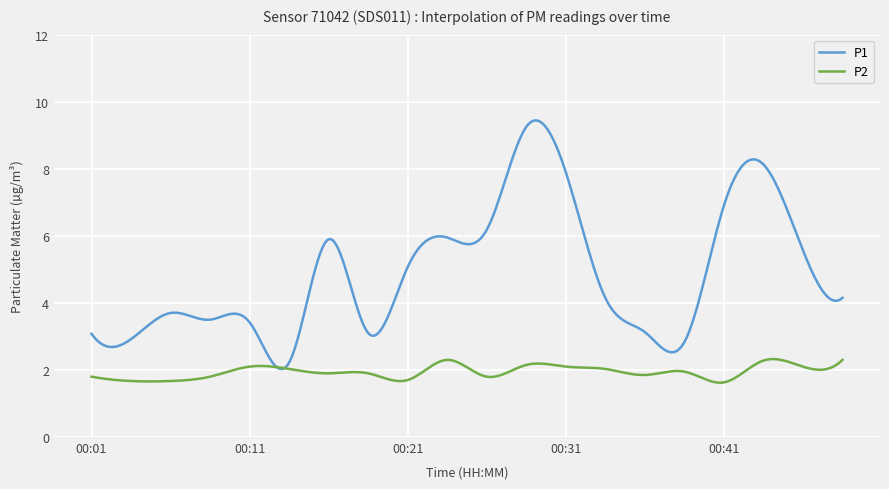

Rank the series by their maximum value, from highest to lowest.

P1, P2